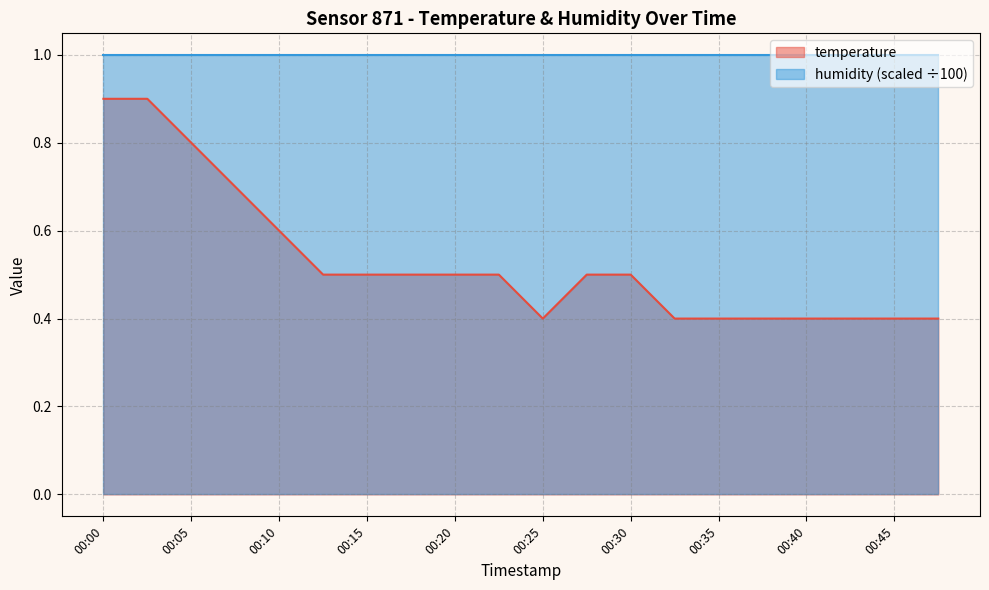

Reading left to right, what are all the values shown in this chart?

00:00=0.9	00:03=0.9	00:05=0.8	00:08=0.7	00:10=0.6	00:13=0.5	00:15=0.5	00:18=0.5	00:20=0.5	00:23=0.5	00:25=0.4	00:28=0.5	00:30=0.5	00:32=0.4	00:35=0.4	00:37=0.4	00:40=0.4	00:42=0.4	00:45=0.4	00:47=0.4